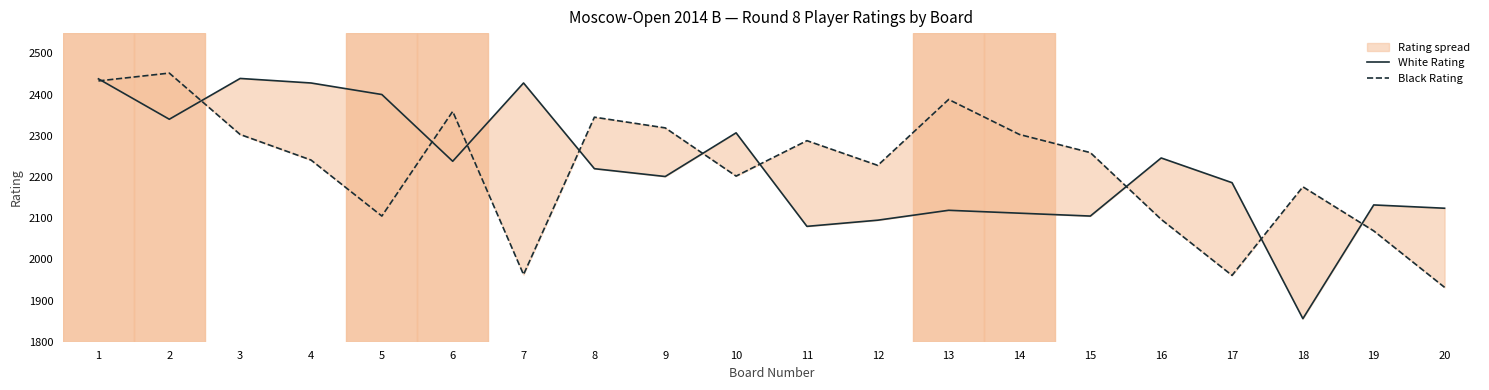

Is it true that White Rating equals 2494 at 18?

False